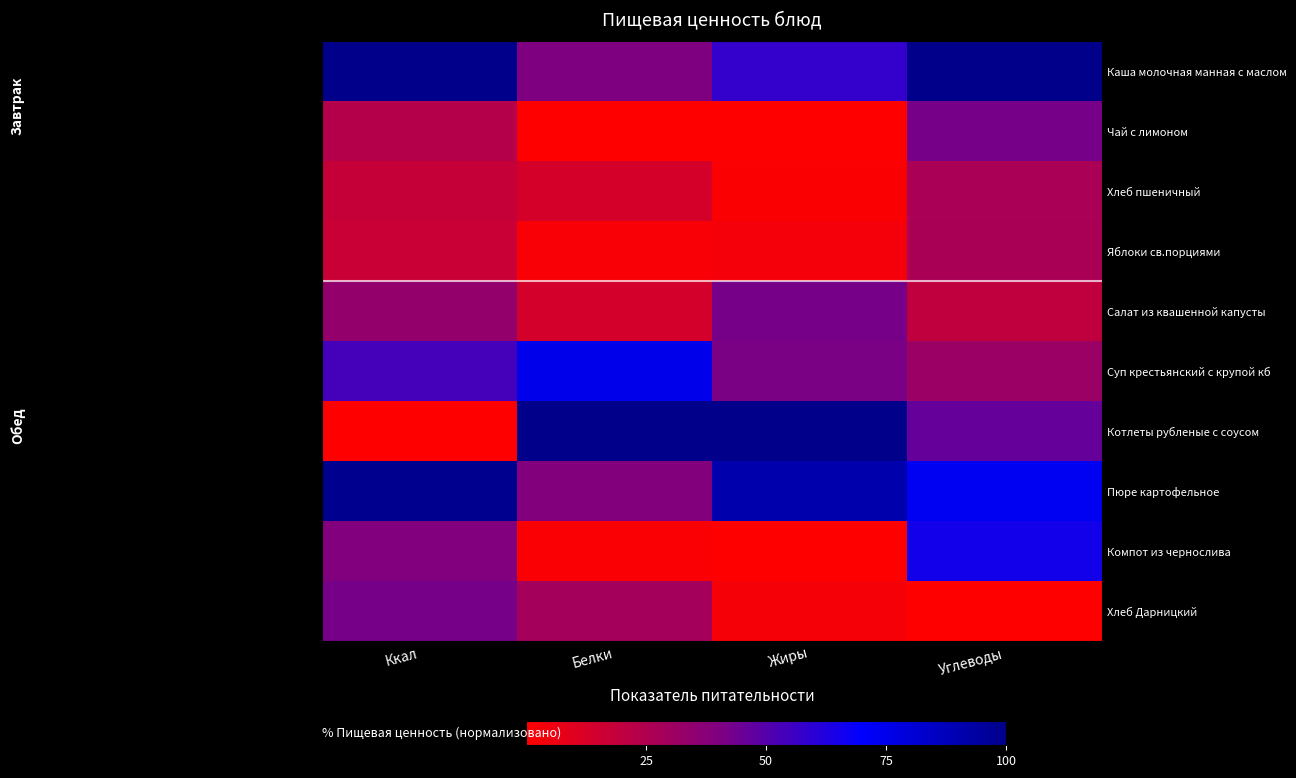

At which category is the sum across all series the highest?

Углеводы